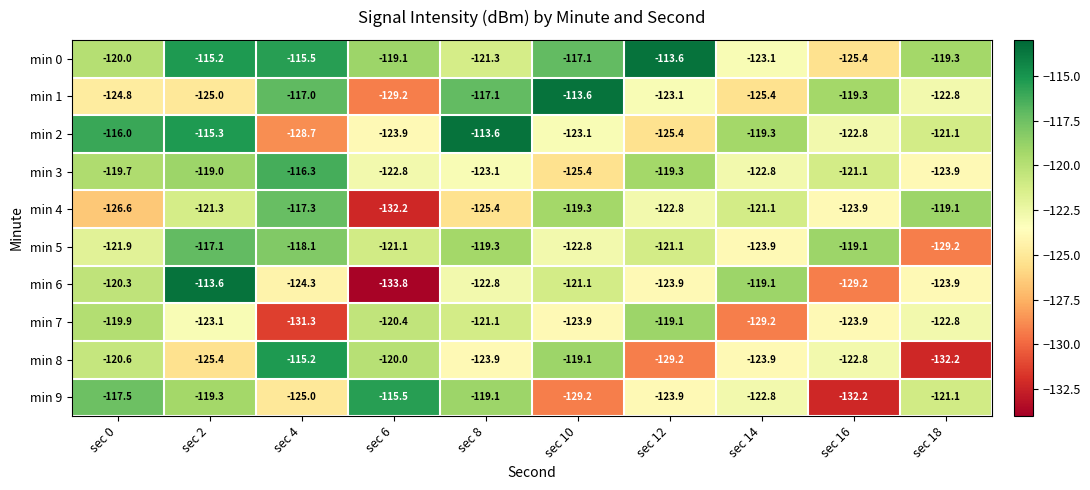

Rank the categories by min 2 value from highest to lowest.

sec 8, sec 2, sec 0, sec 14, sec 18, sec 16, sec 10, sec 6, sec 12, sec 4